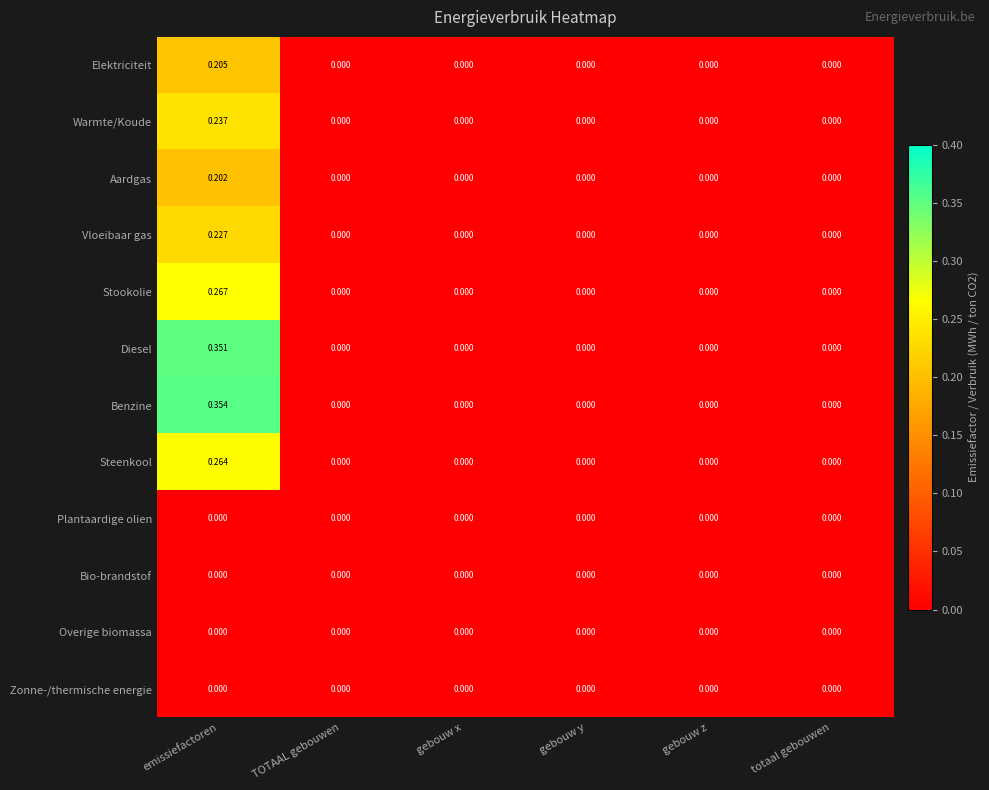

How many distinct data groups are displayed?

12